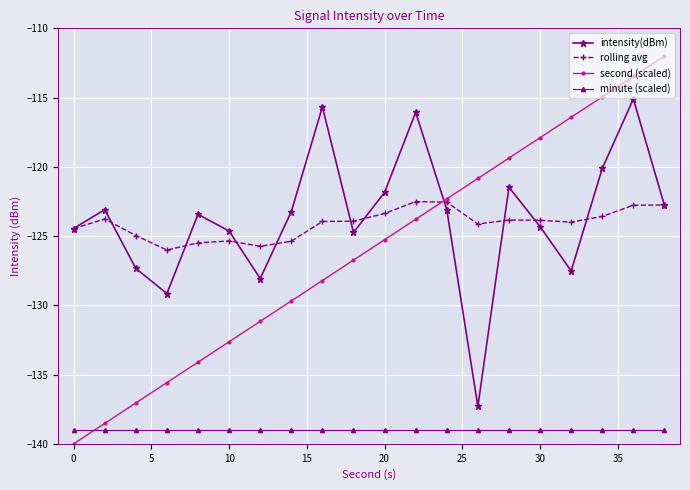

What is the value of the minute (scaled) point at the 2nd from the left?

-139.0